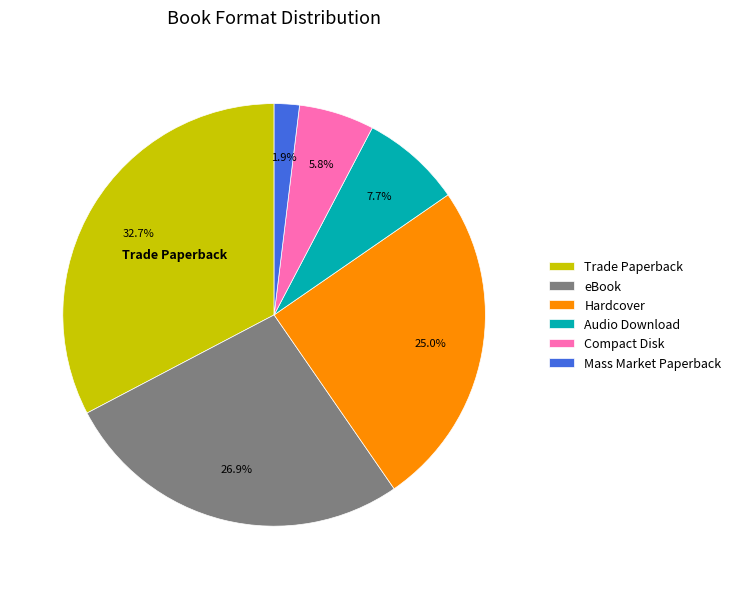

Does any single category account for the majority?

No